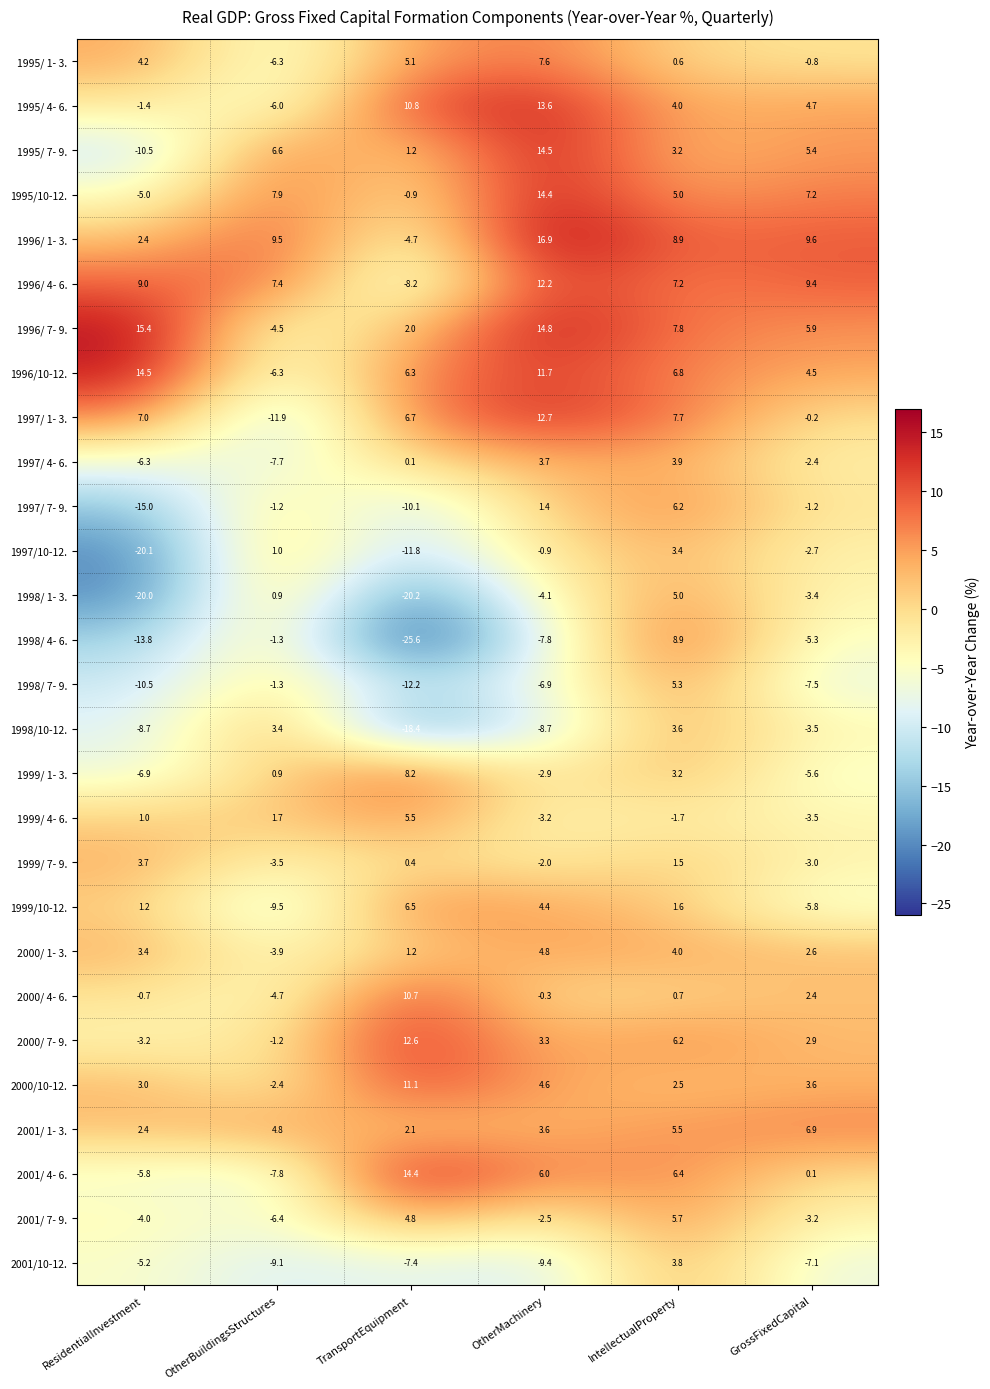

The 2001/10-12. series shows -5.2 at ResidentialInvestment. True or false?

True